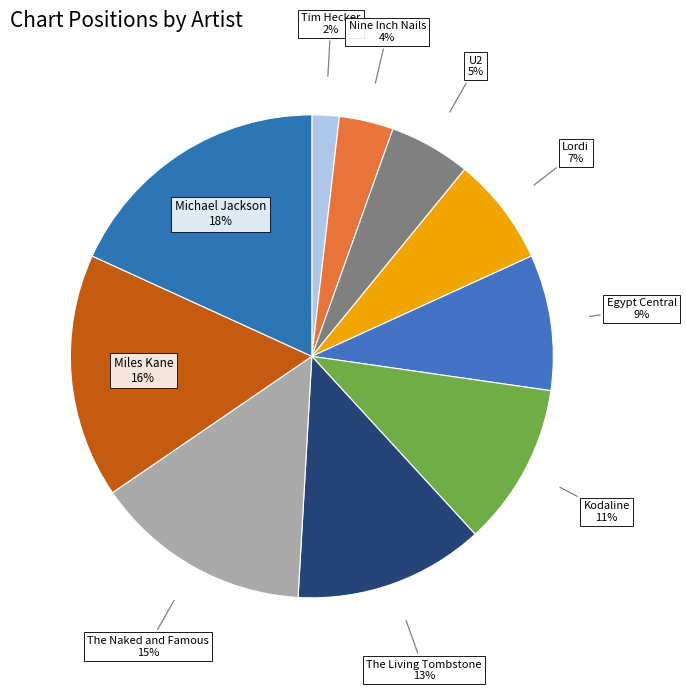

How many slices are in this pie chart?

10